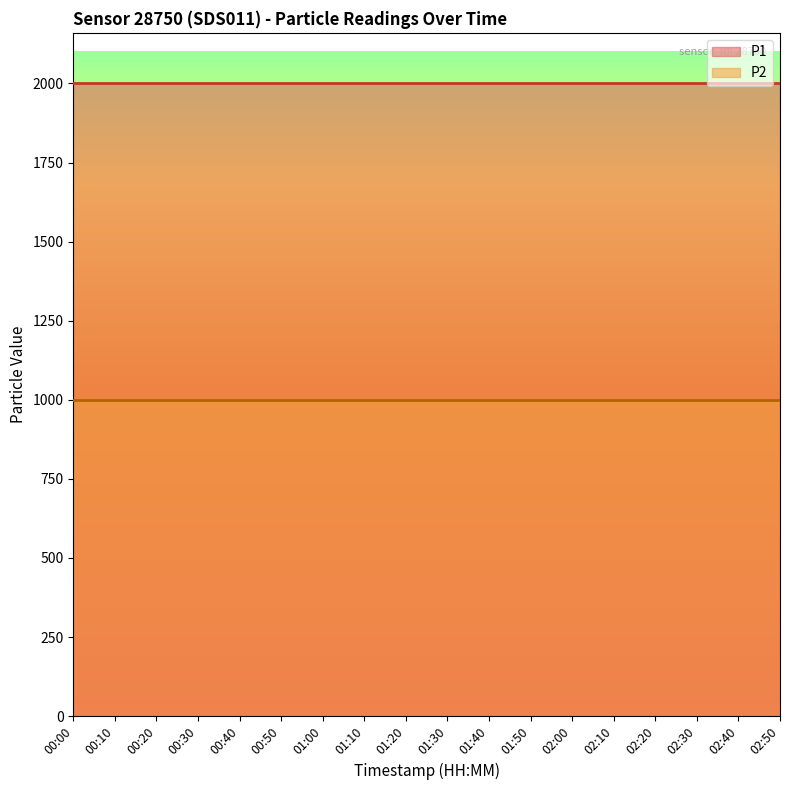

The value of P1 at 01:10 is 1999.9. True or false?

True